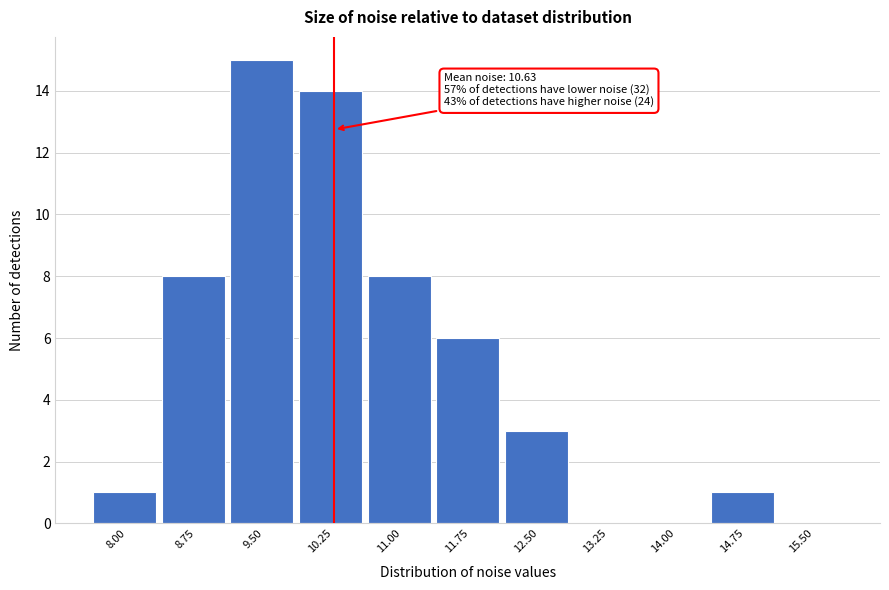

Reading left to right, what are all the values shown in this chart?

8.00=1	8.75=8	9.50=15	10.25=14	11.00=8	11.75=6	12.50=3	13.25=0	14.00=0	14.75=1	15.50=0